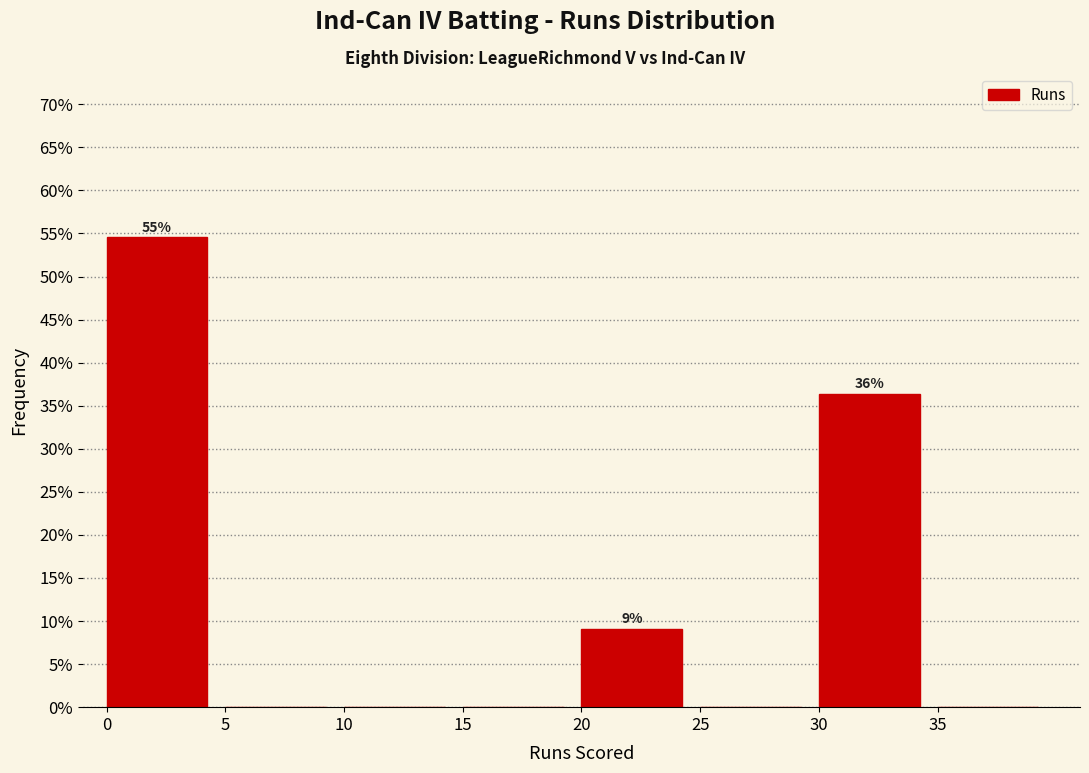

Which range on the x-axis has the tallest bar?

0 to 5